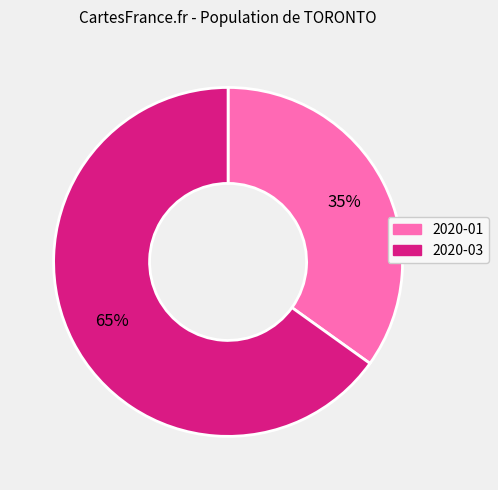

What percentage is the 2020-01 slice, to the nearest percent?

35%